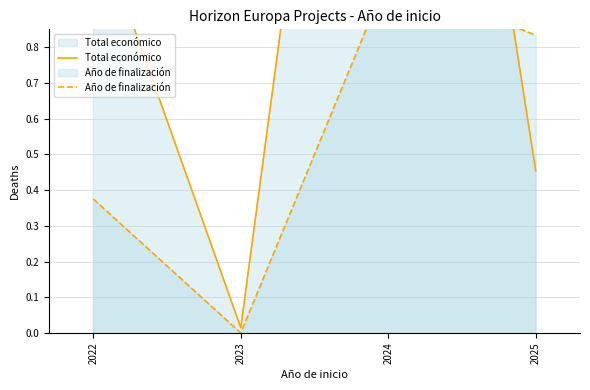

Rank the series by their maximum value, from lowest to highest.

Año de finalización, Total económico